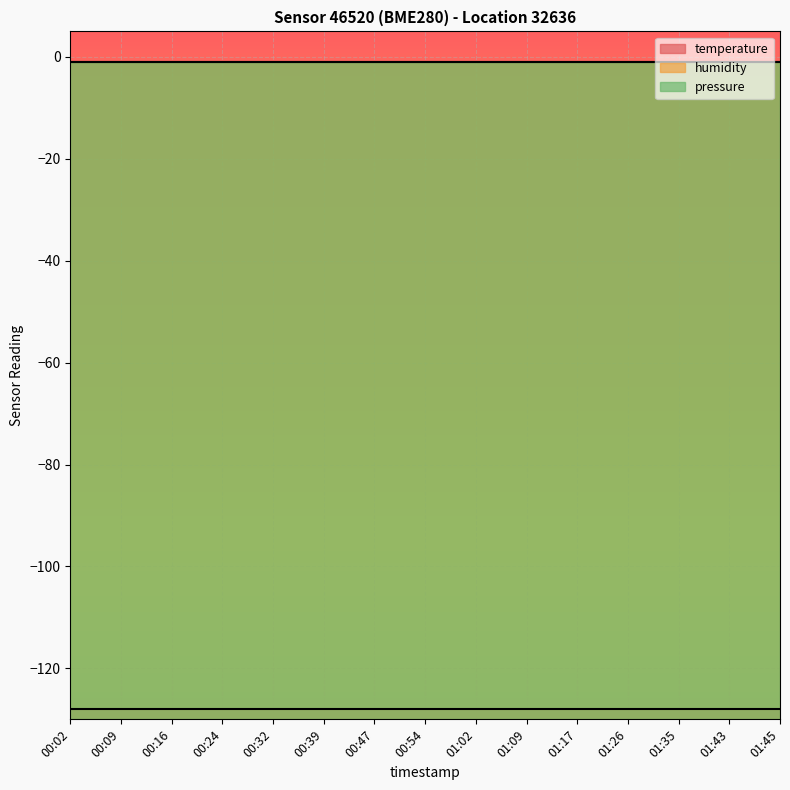

Reading left to right, extract all data points from this chart.

temperature: -128	-128	-128	-128	-128	-128	-128	-128	-128	-128	-128	-128	-128	-128	-128
humidity: -1	-1	-1	-1	-1	-1	-1	-1	-1	-1	-1	-1	-1	-1	-1
pressure: -1	-1	-1	-1	-1	-1	-1	-1	-1	-1	-1	-1	-1	-1	-1